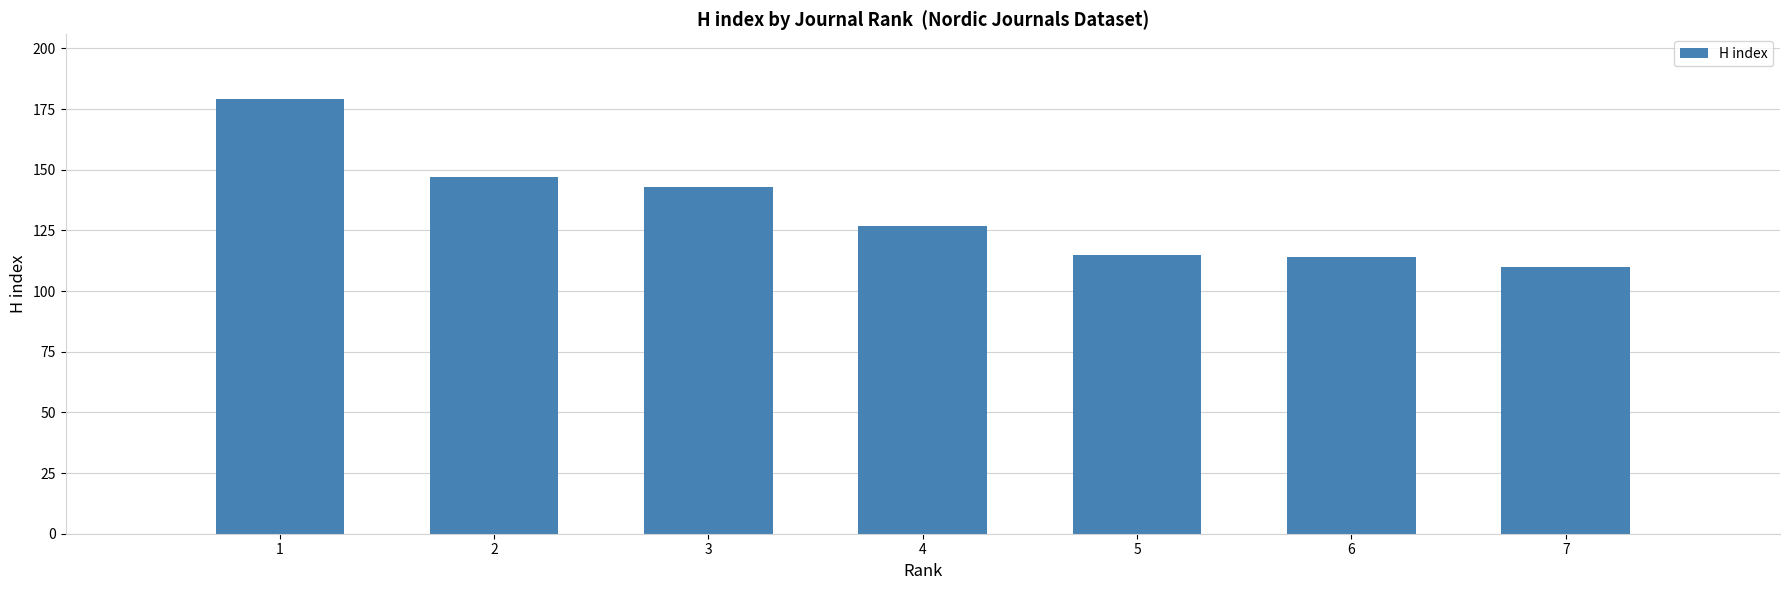

Between 1 and 2, which is larger?

1